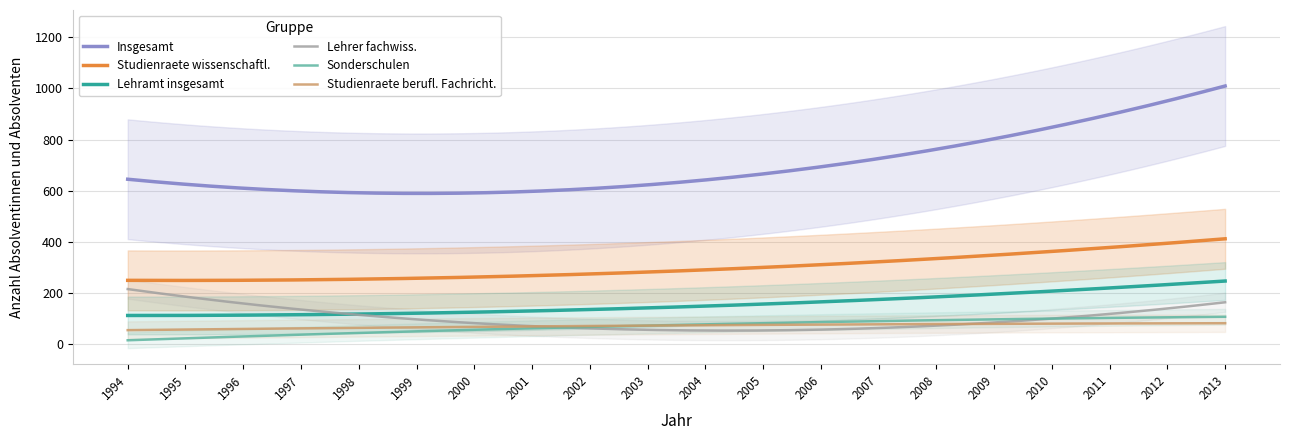

Which series has the largest range (max minus min)?

Insgesamt